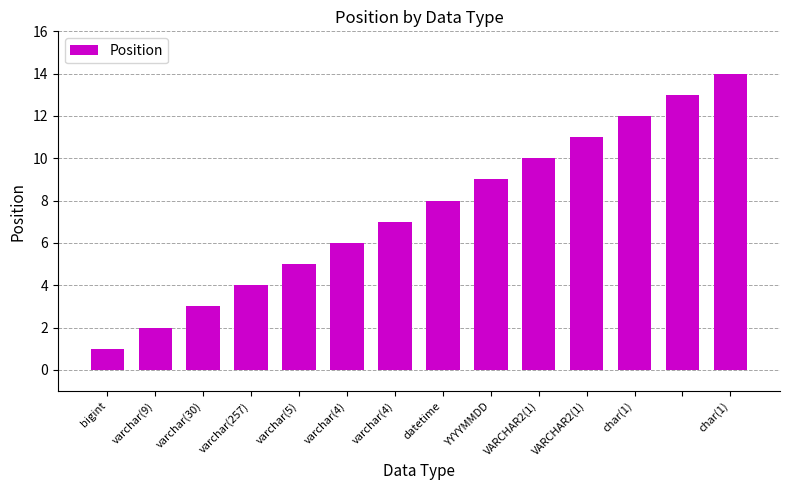

How many bars are there in total?

14